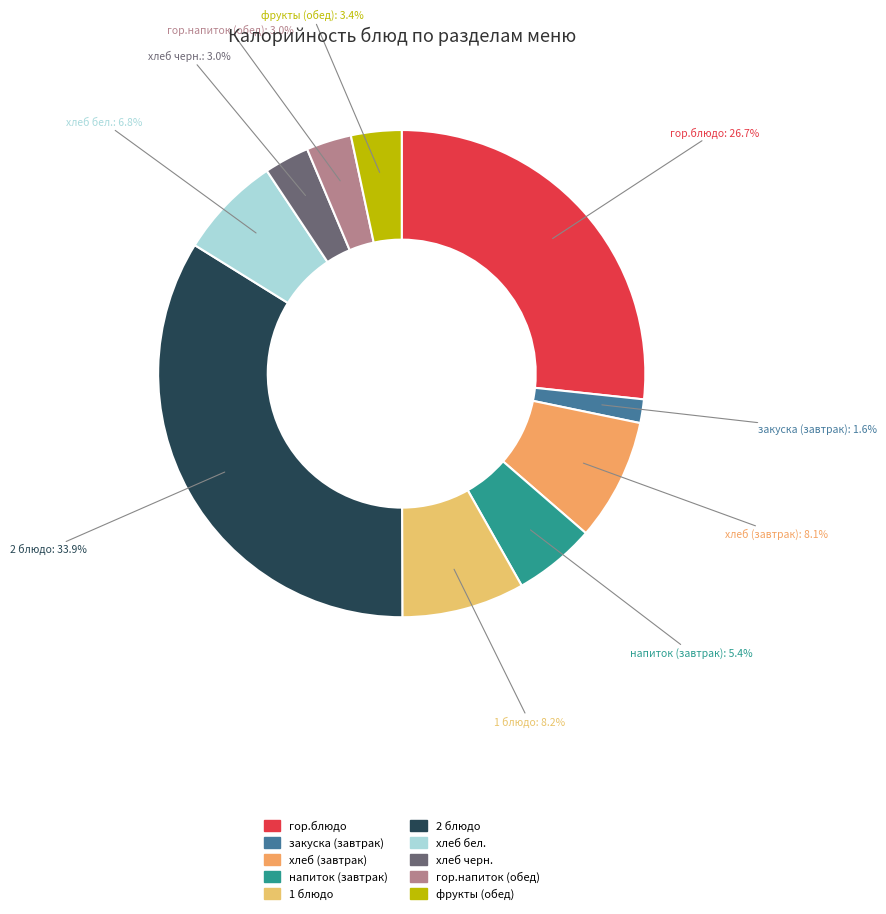

Which has a higher value, 2 блюдо or хлеб черн.?

2 блюдо